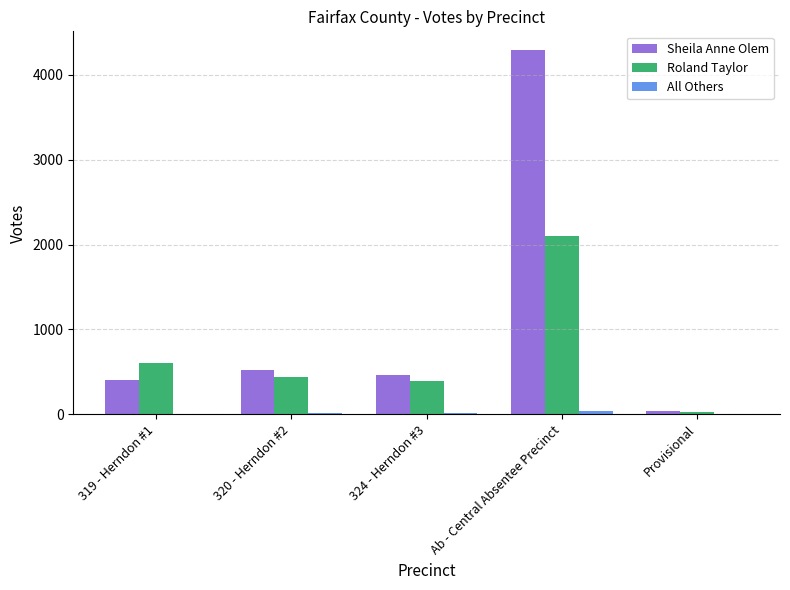

What is the greatest value displayed?

4296